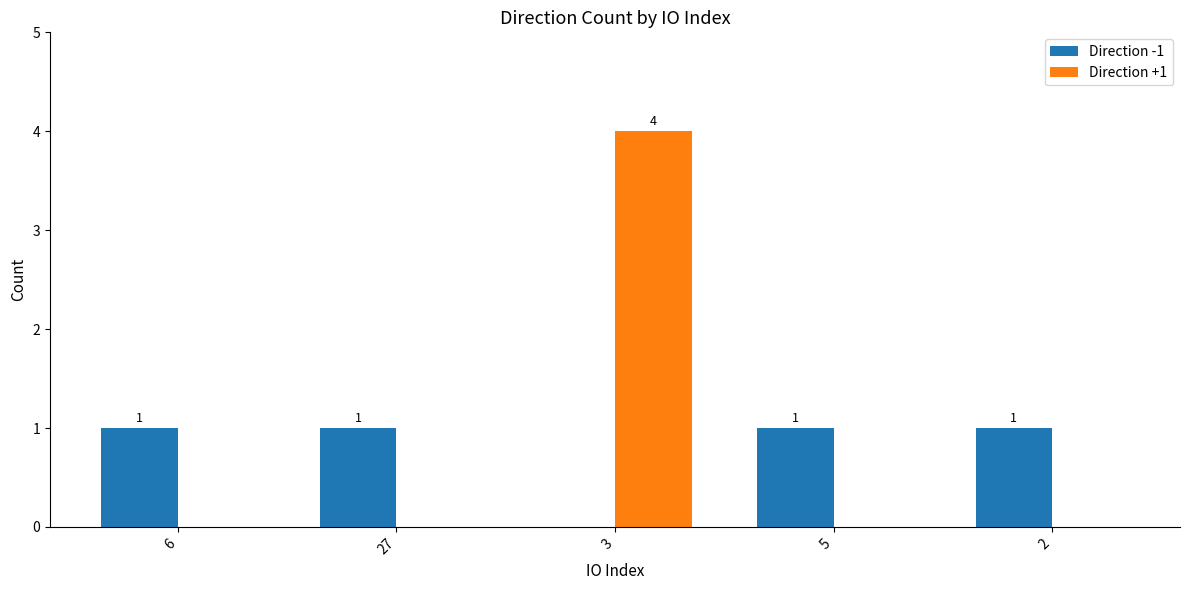

Which label corresponds to the largest value in the chart?

3